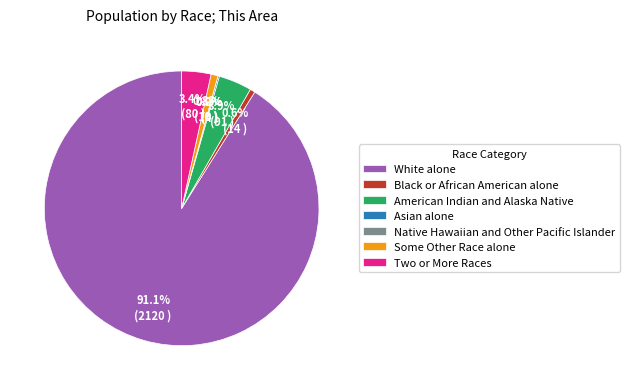

True or false: Black or African American alone accounts for 11% of the total.

False